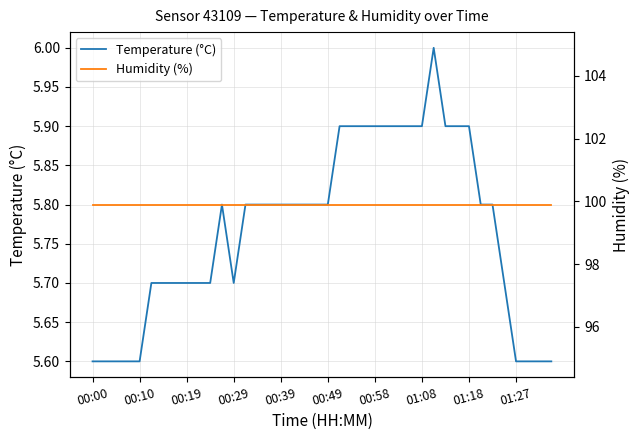

What is the highest value of the Temperature (°C) series?

6.0